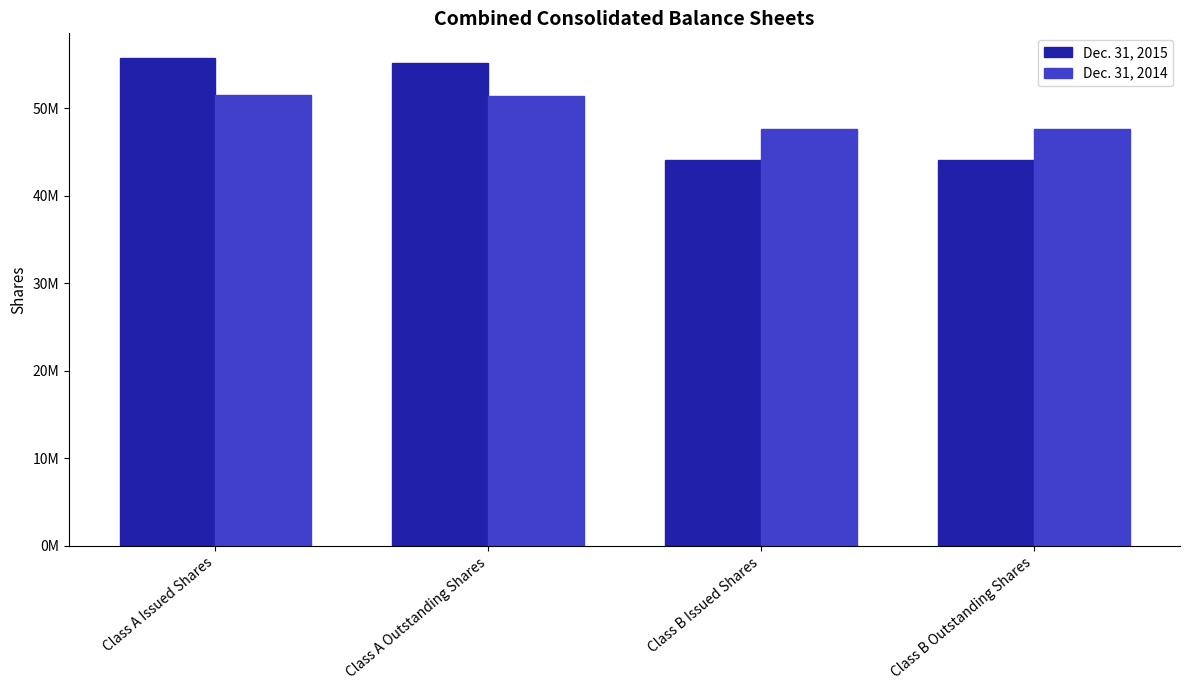

Read the Dec. 31, 2014 value at Class B Outstanding Shares.

47647023